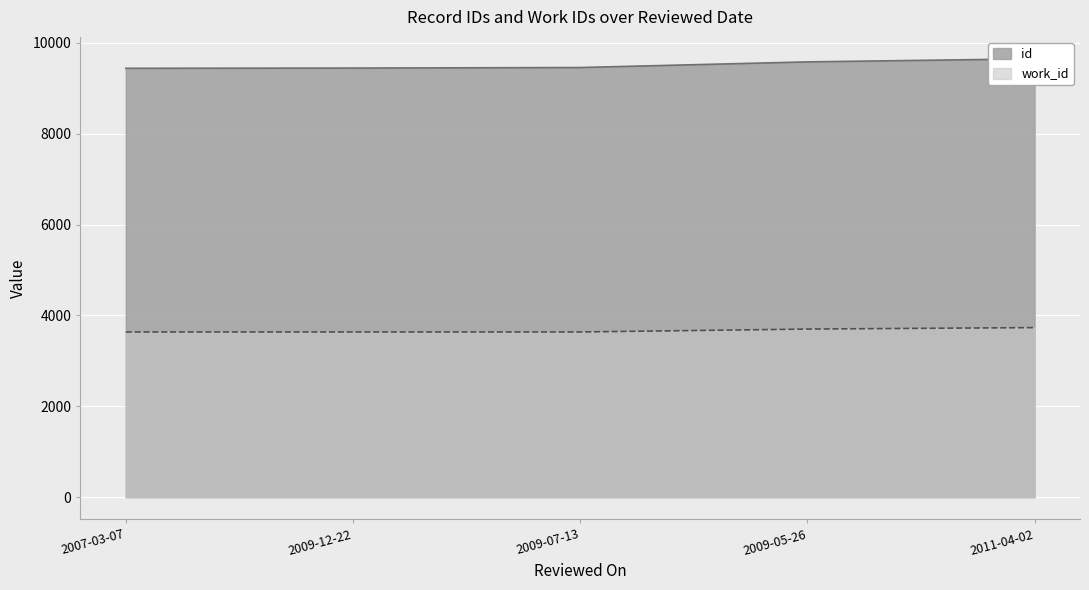

What is the sum of all id values?

47567